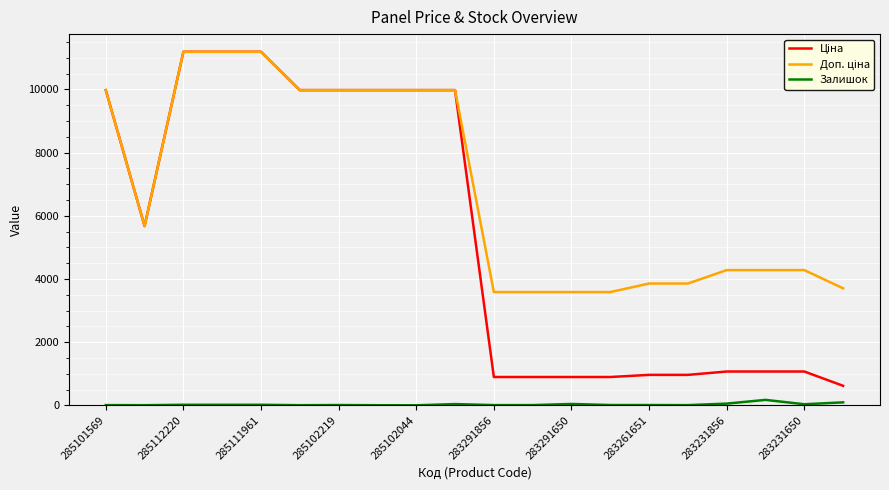

How many distinct data groups are displayed?

3